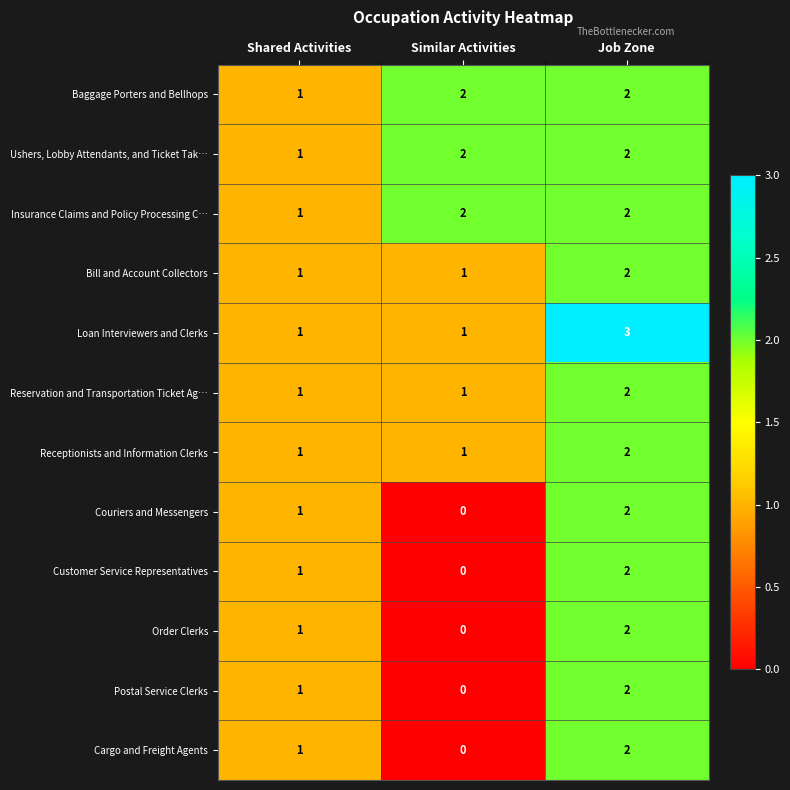

At which category is the sum across all series the highest?

Job Zone